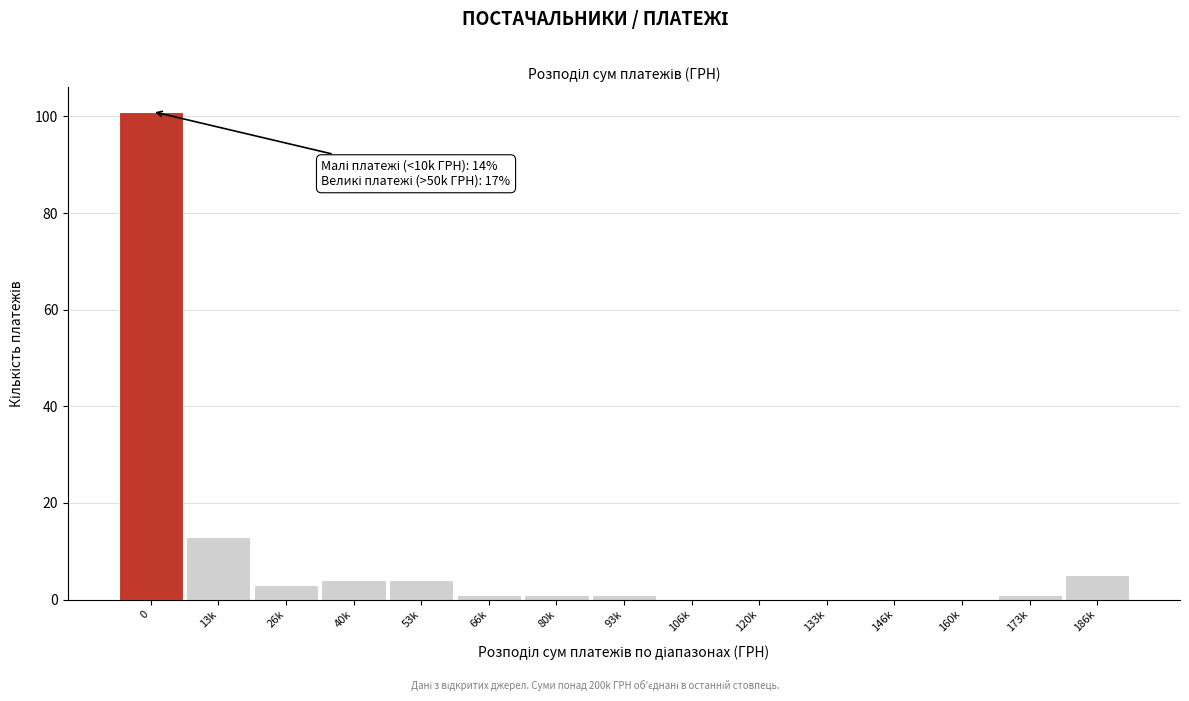

Reading left to right, what are all the values shown in this chart?

0=101	13k=13	26k=3	40k=4	53k=4	66k=1	80k=1	93k=1	106k=0	120k=0	133k=0	146k=0	160k=0	173k=1	186k=5